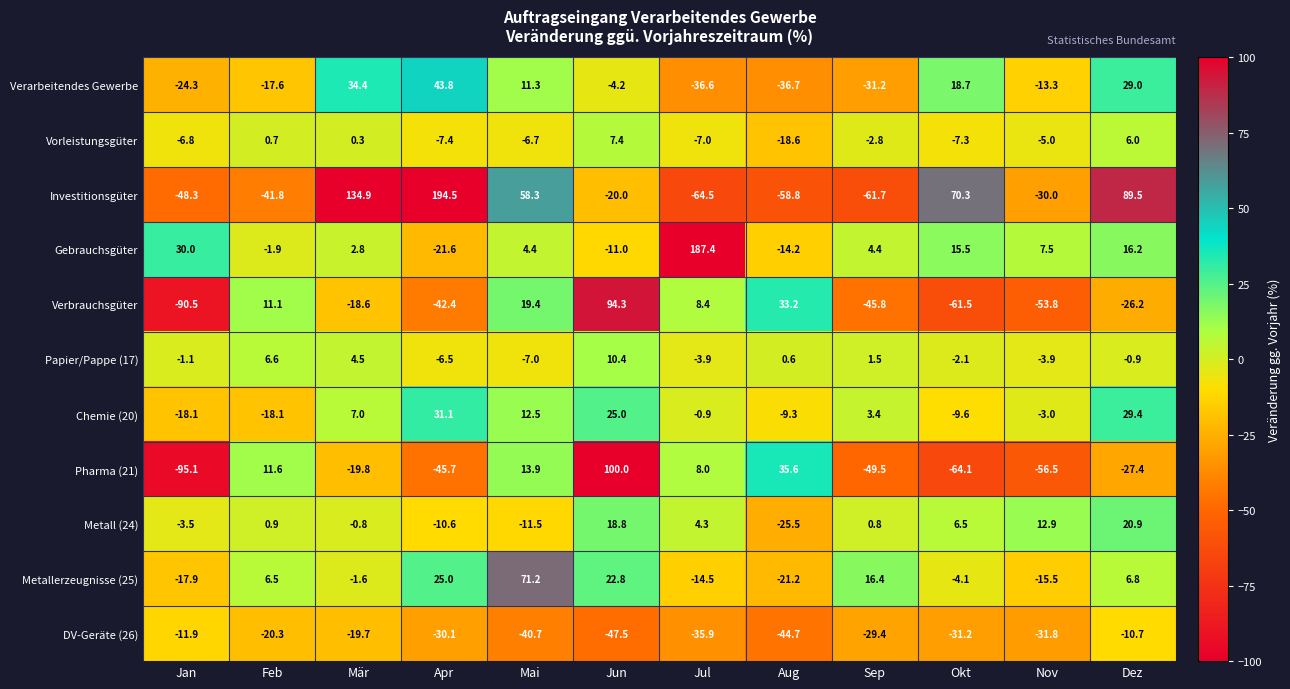

Rank the series by their maximum value, from highest to lowest.

Investitionsgüter, Gebrauchsgüter, Pharma (21), Verbrauchsgüter, Metallerzeugnisse (25), Verarbeitendes Gewerbe, Chemie (20), Metall (24), Papier/Pappe (17), Vorleistungsgüter, DV-Geräte (26)